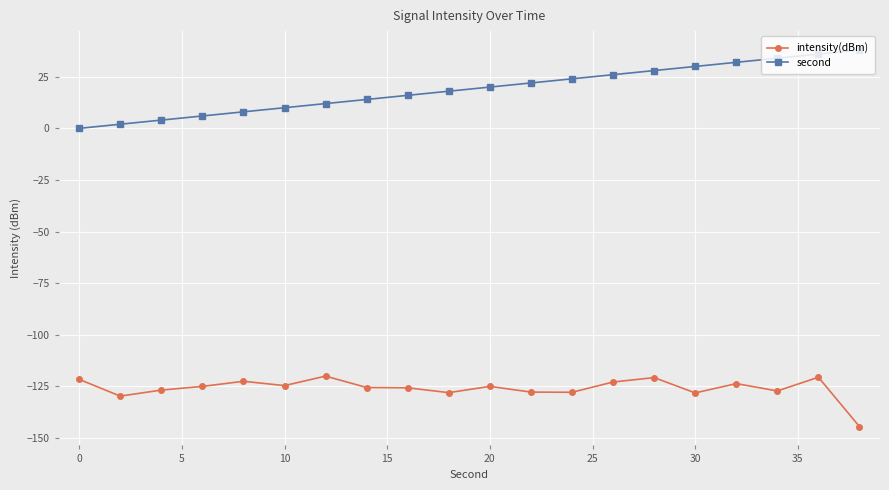

Rank the series by their maximum value, from highest to lowest.

second, intensity(dBm)